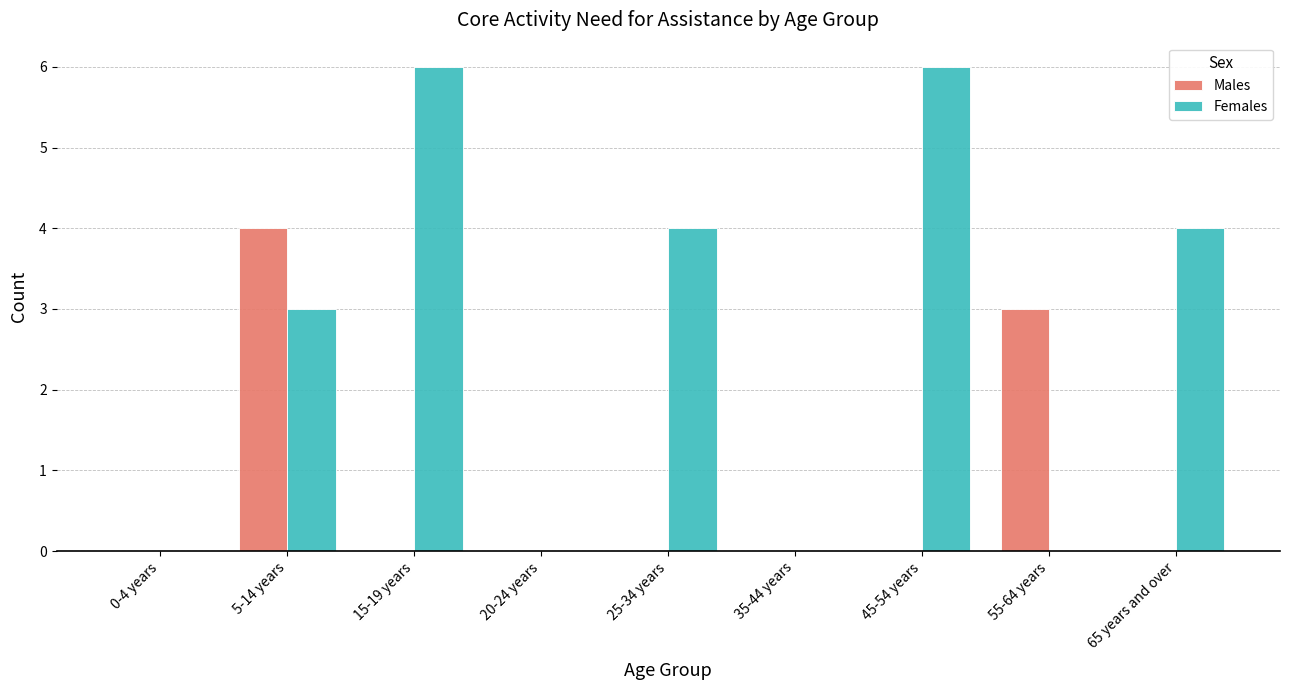

The Females series shows 0 at 20-24 years. True or false?

True